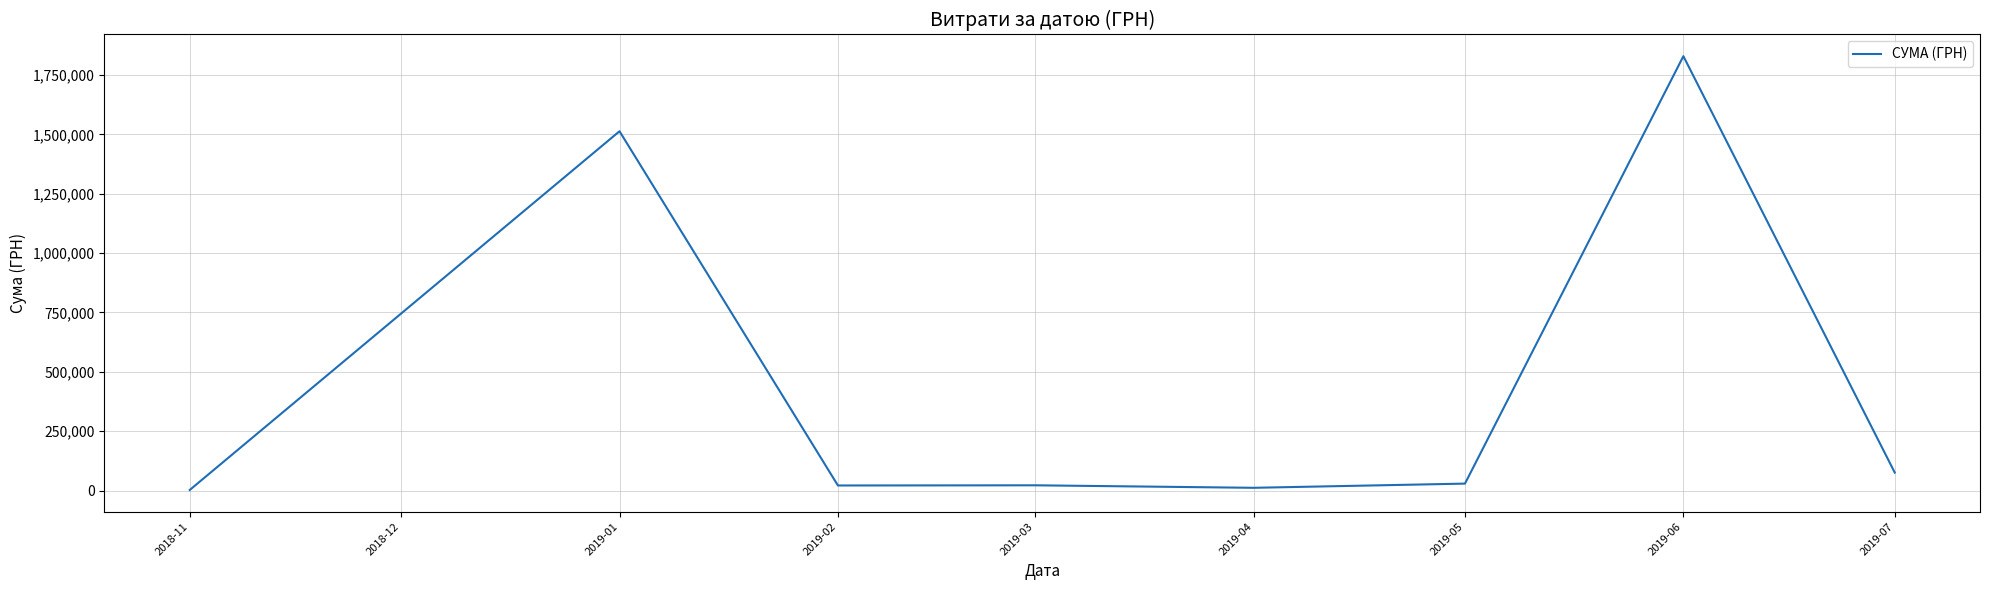

What is the change in value from 2019-01 to 2019-07?

-1437203.5